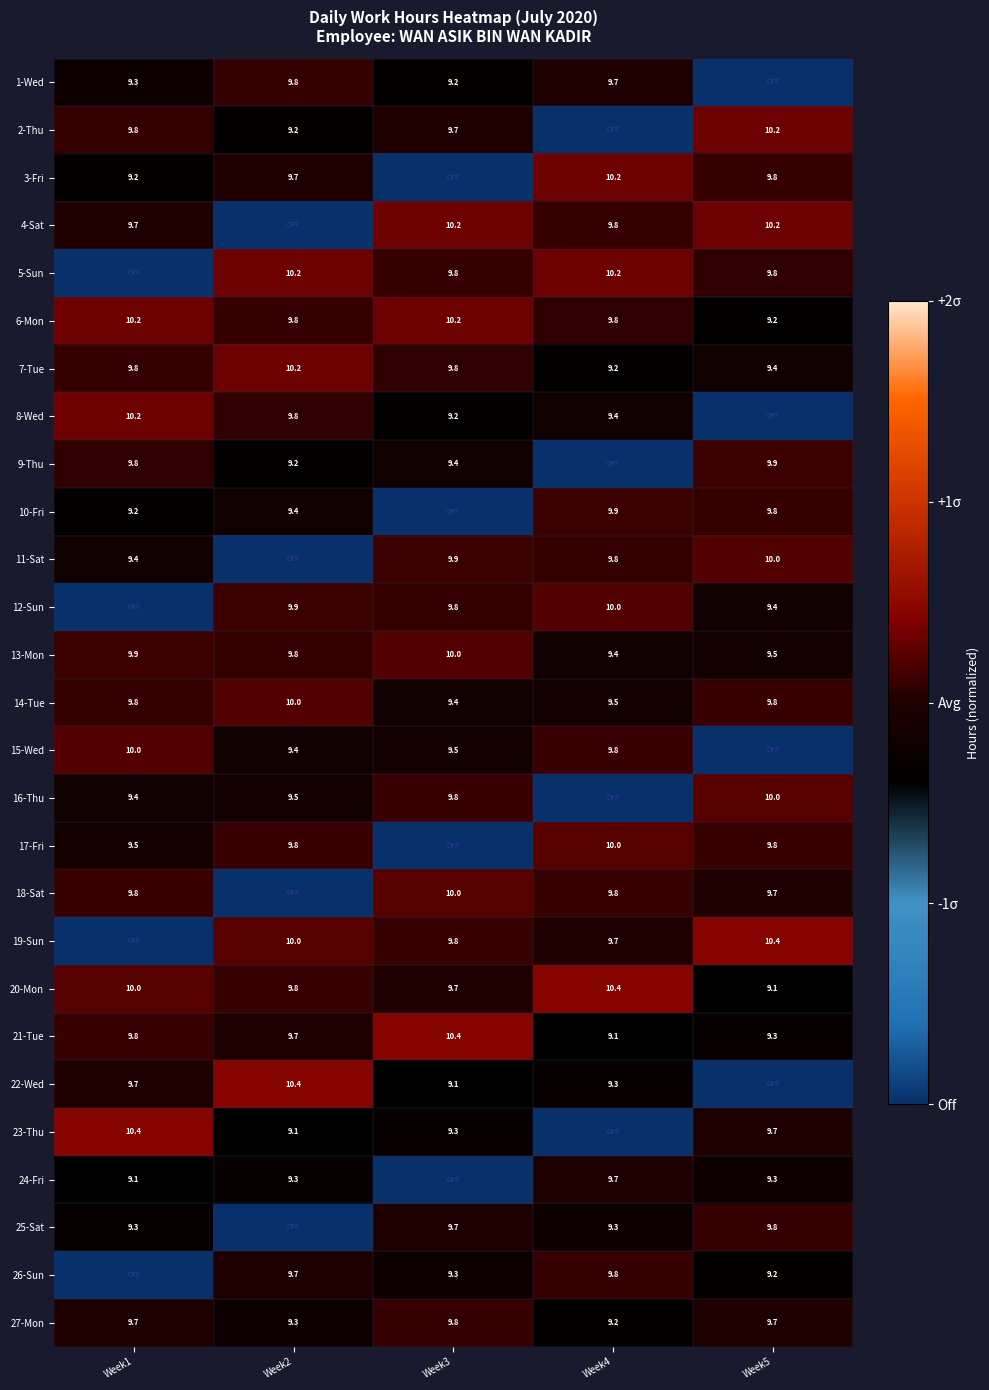

What is the sum of the 14-Tue values at Week3 and Week1?

19.2